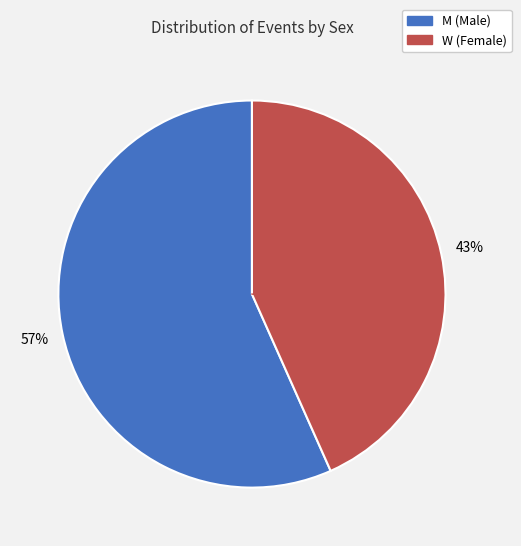

Is the sum of W and M greater than half?

Yes